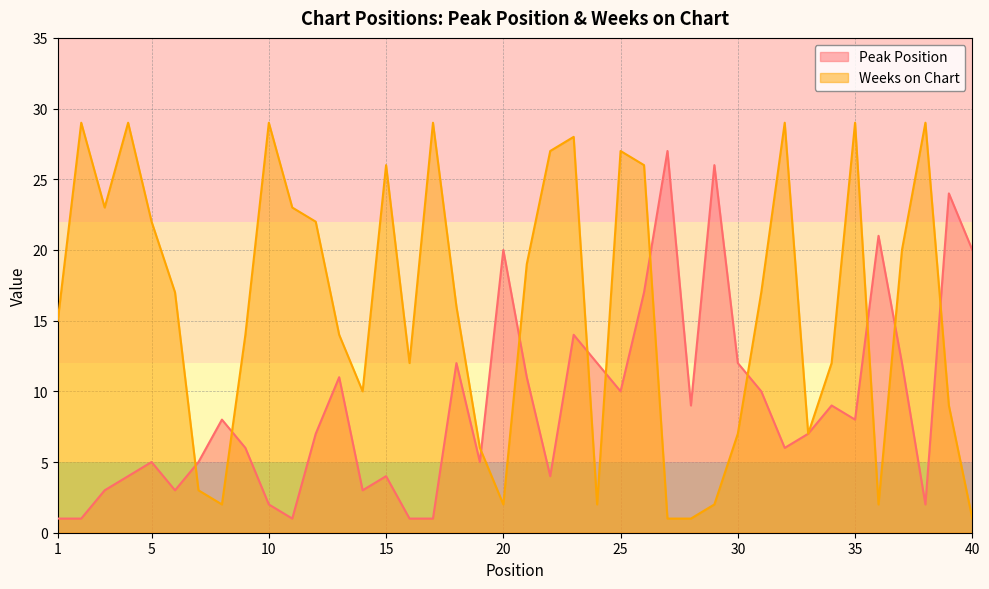

At which label is Weeks on Chart closest to 15?

1